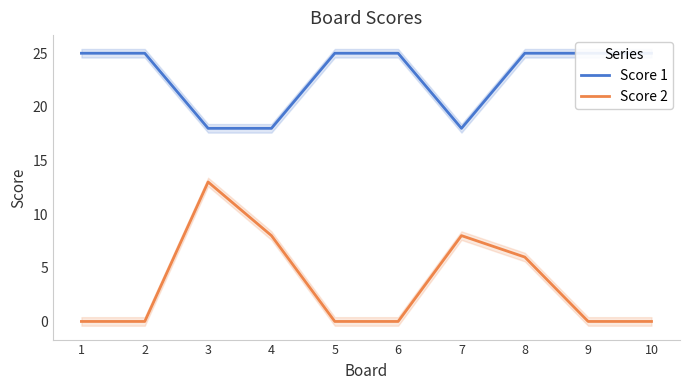

Reading left to right, extract all data points from this chart.

Score 1: 25	25	18	18	25	25	18	25	25	25
Score 2: 0	0	13	8	0	0	8	6	0	0